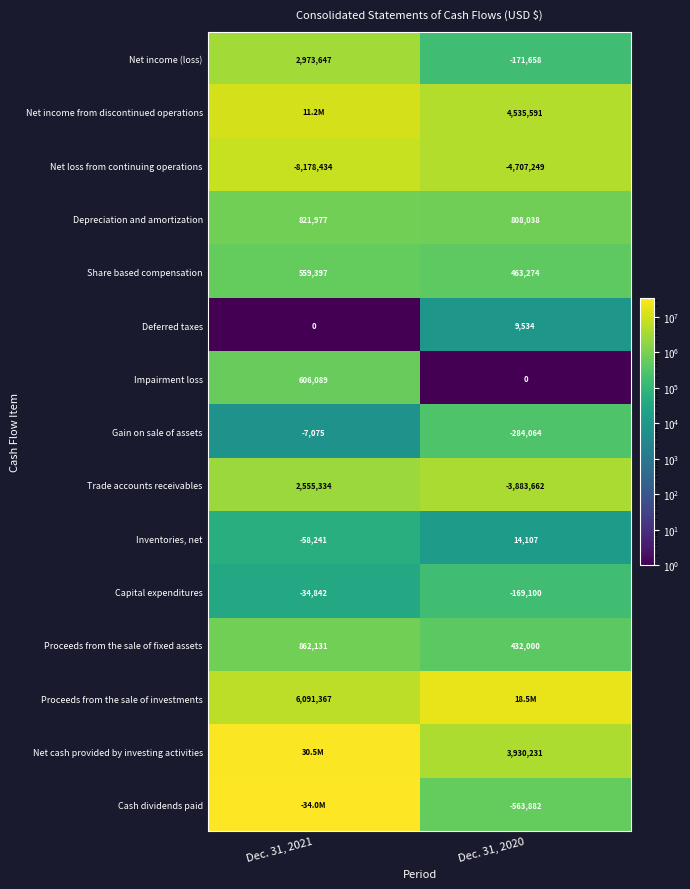

Where is Deferred taxes nearest to the value 4767?

Dec. 31, 2021